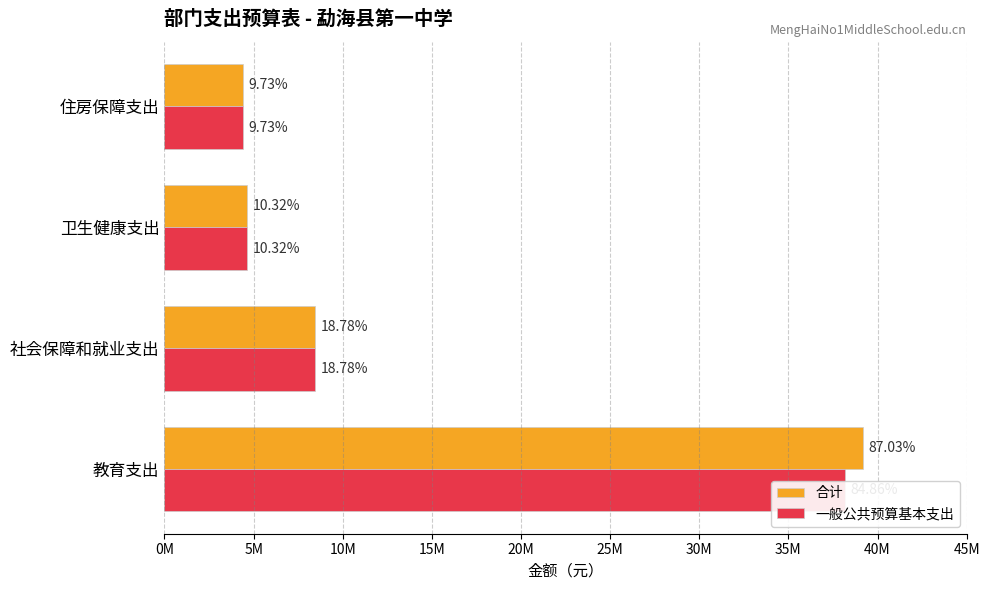

The value of 一般公共预算基本支出 at 社会保障和就业支出 is 12251797.6. True or false?

False